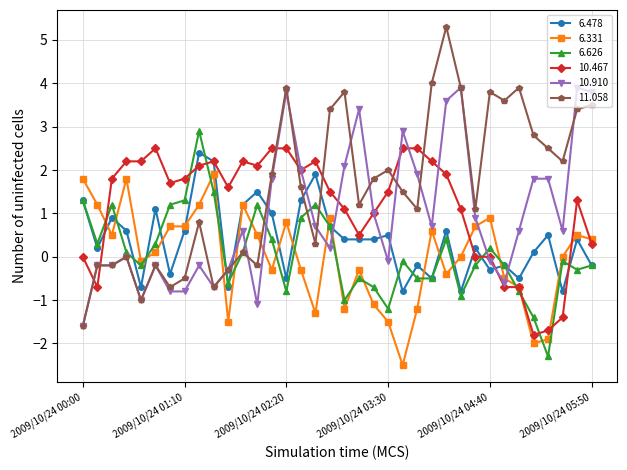

After their last crossing, which series has the higher values: 6.478 or 6.331?

6.331